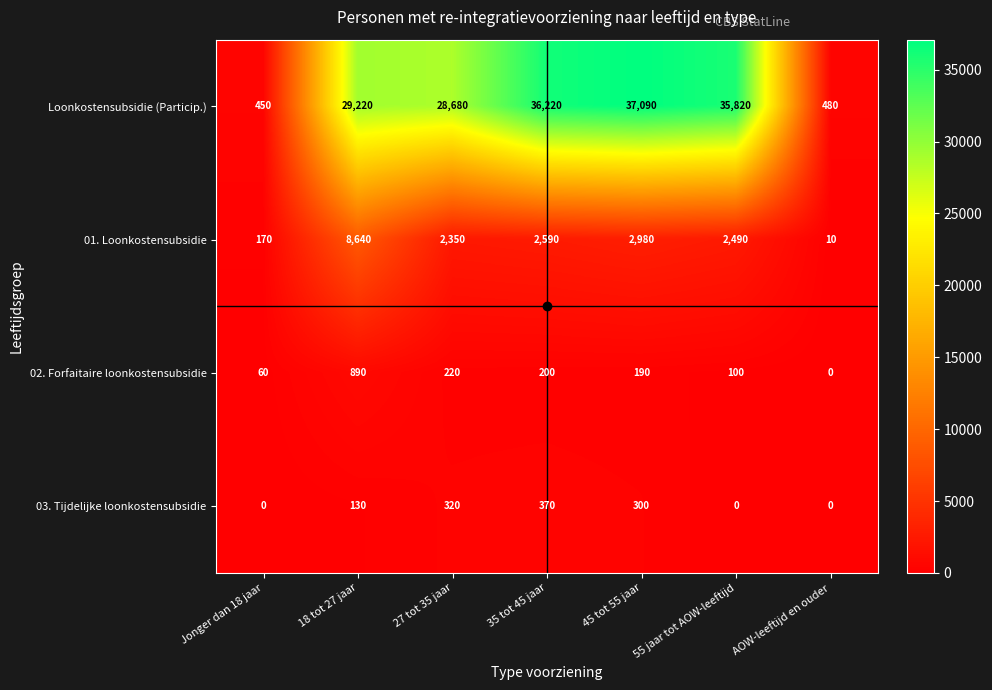

Which series has the largest range (max minus min)?

Loonkostensubsidie (Particip.)